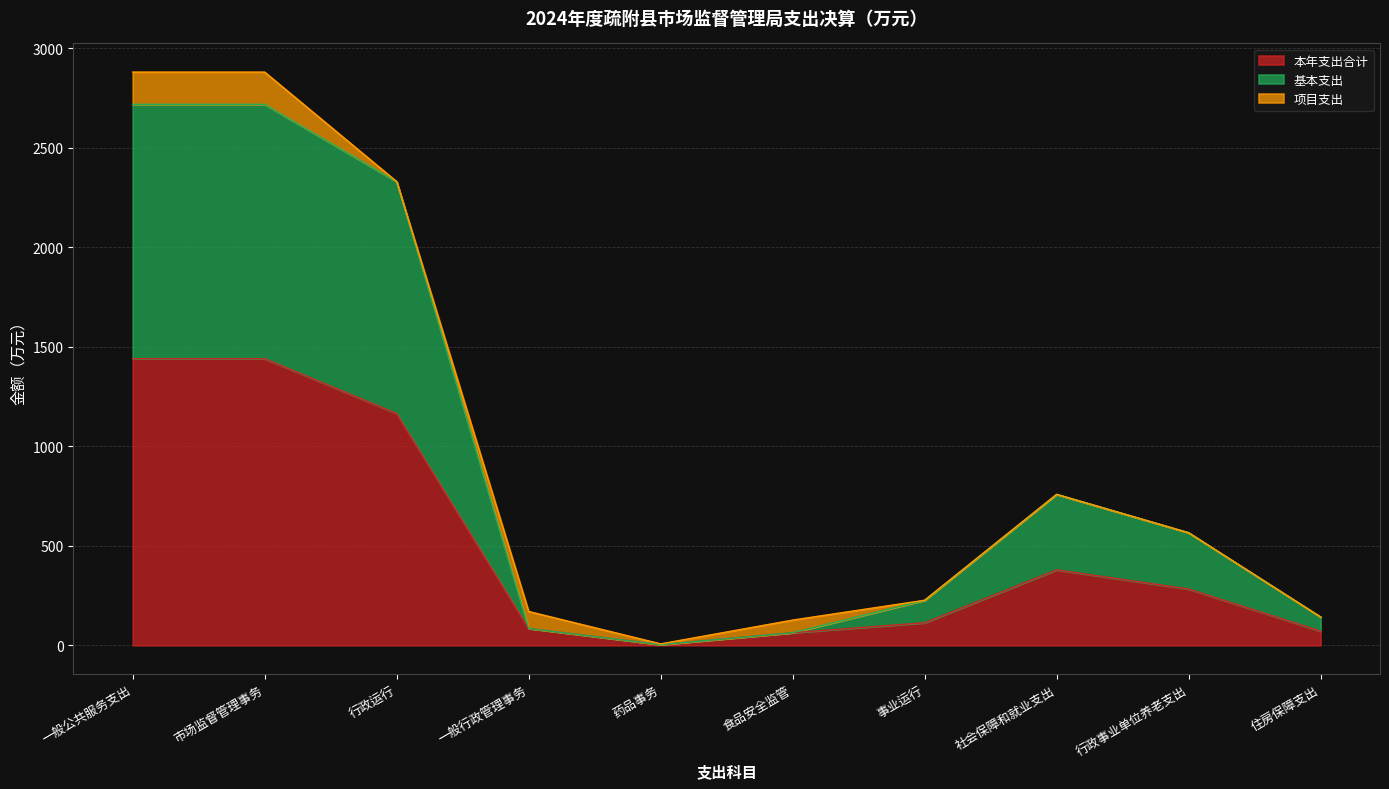

Where is the first local minimum for 本年支出合计?

药品事务